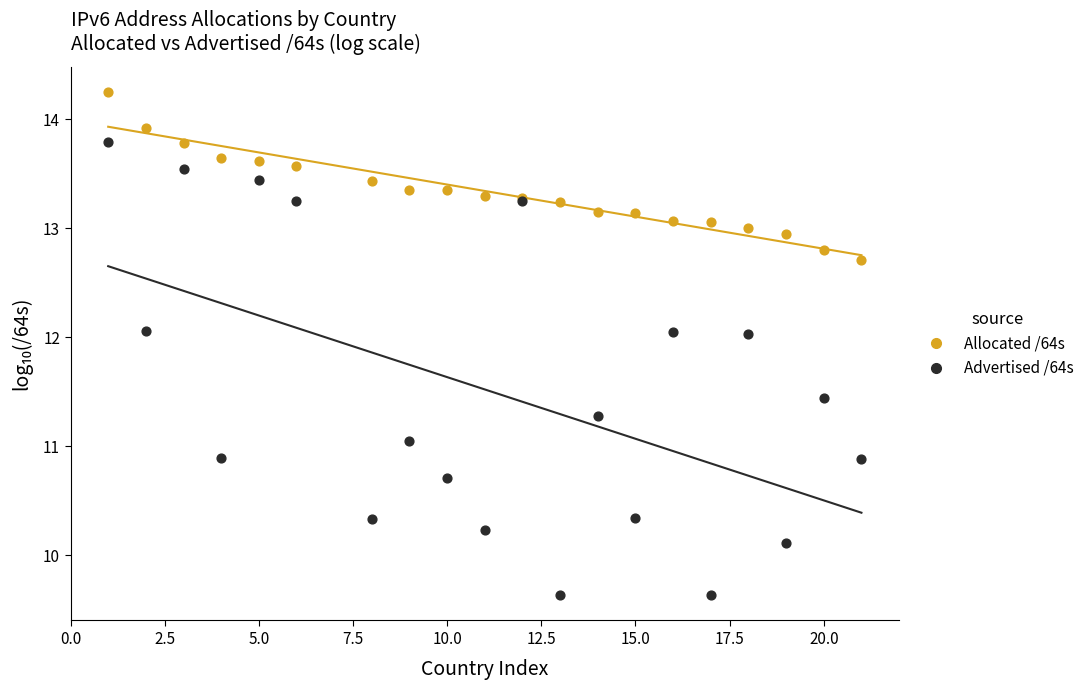

Which series contains the lowest Y value?

Advertised /64s